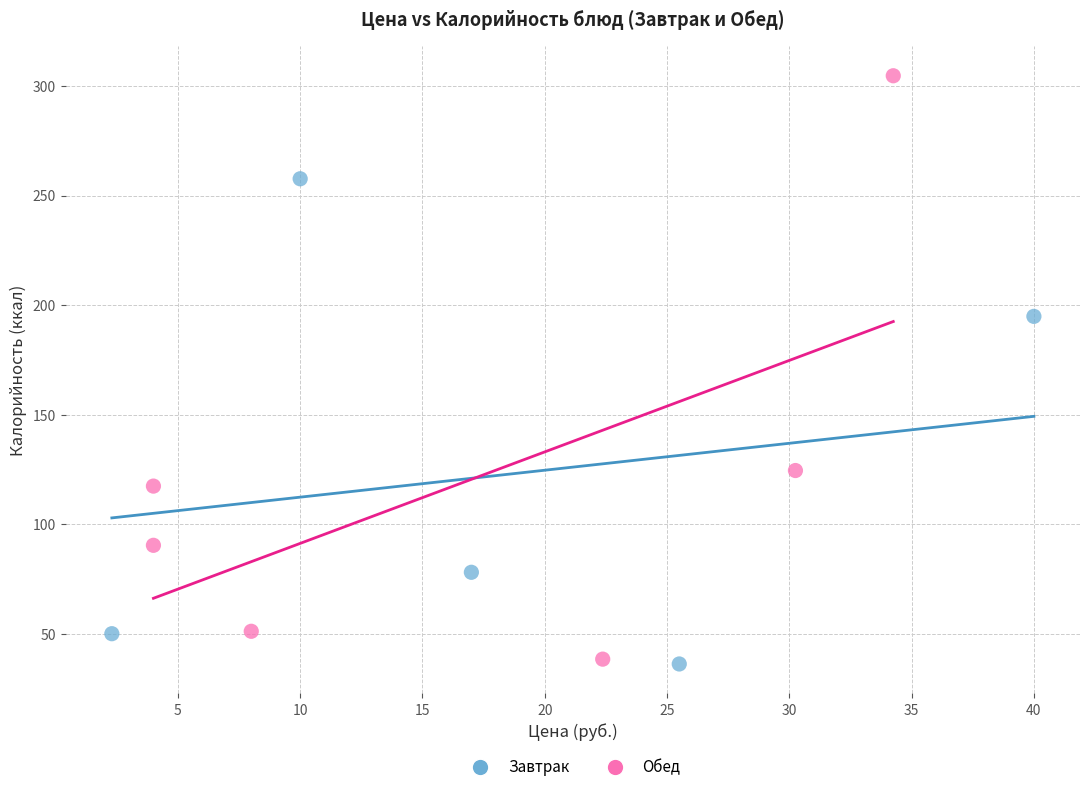

Which series contains the highest Y value?

Обед